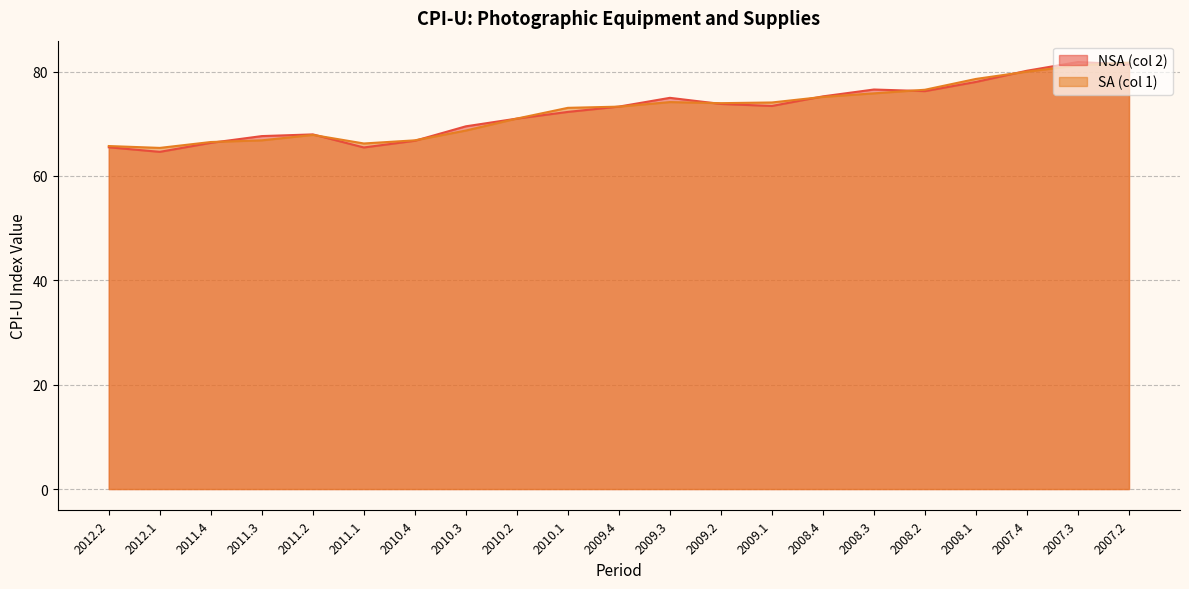

How many intersections are there between NSA (col 2) and SA (col 1)?

10